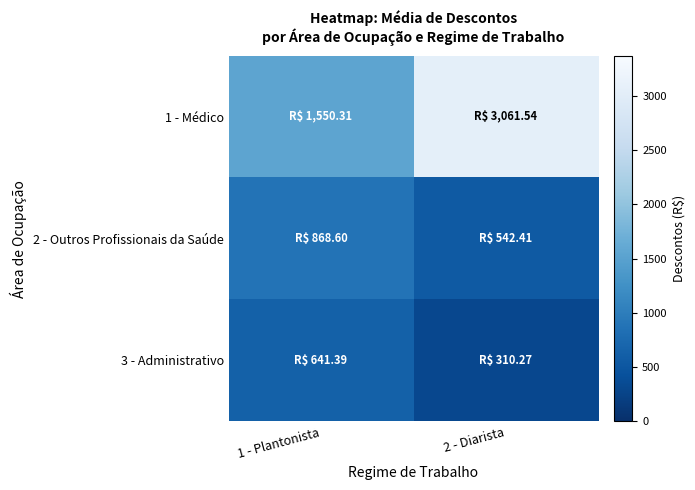

Reading right to left, what are all the values shown in this chart?

1 - Médico: 2 - Diarista=3061.5	1 - Plantonista=1550.3
2 - Outros Profissionais da Saúde: 2 - Diarista=542.4	1 - Plantonista=868.6
3 - Administrativo: 2 - Diarista=310.3	1 - Plantonista=641.4